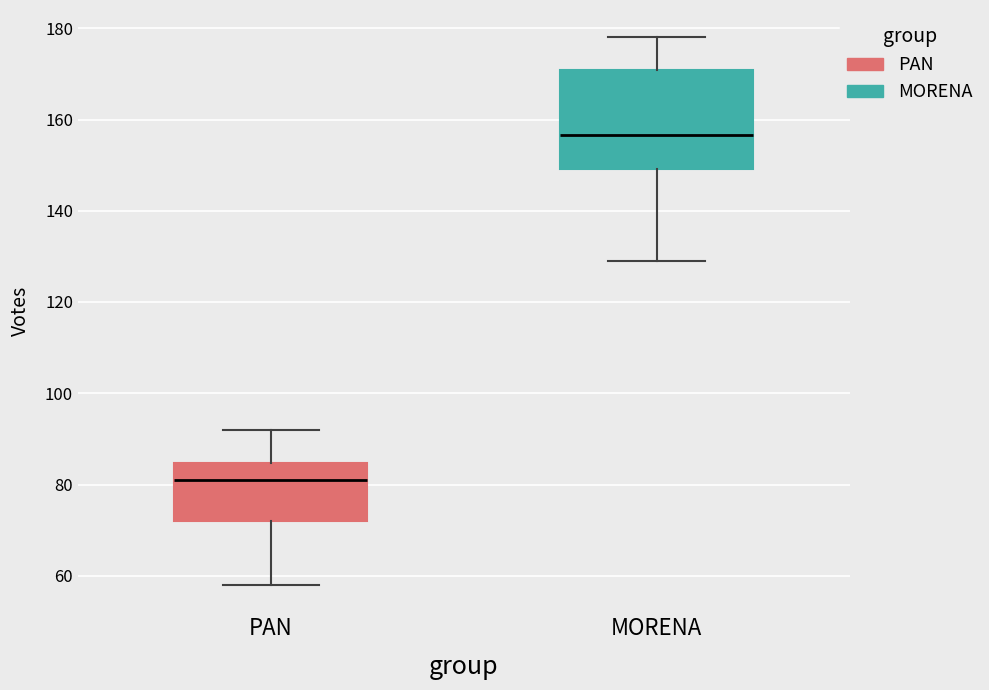

Comparing the boxes themselves (not the whiskers), which one is the tallest?

MORENA